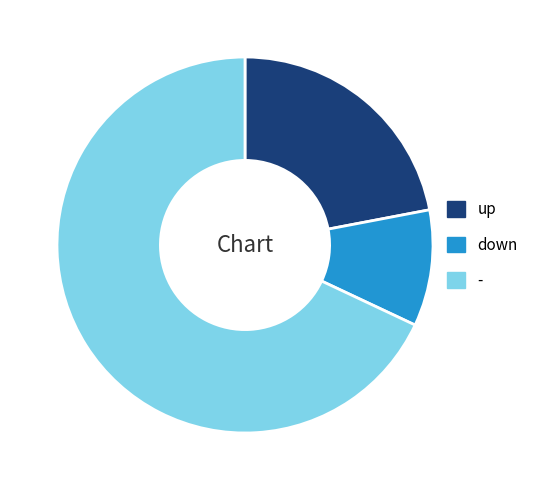

Rank the categories by value from lowest to highest.

down, up, -